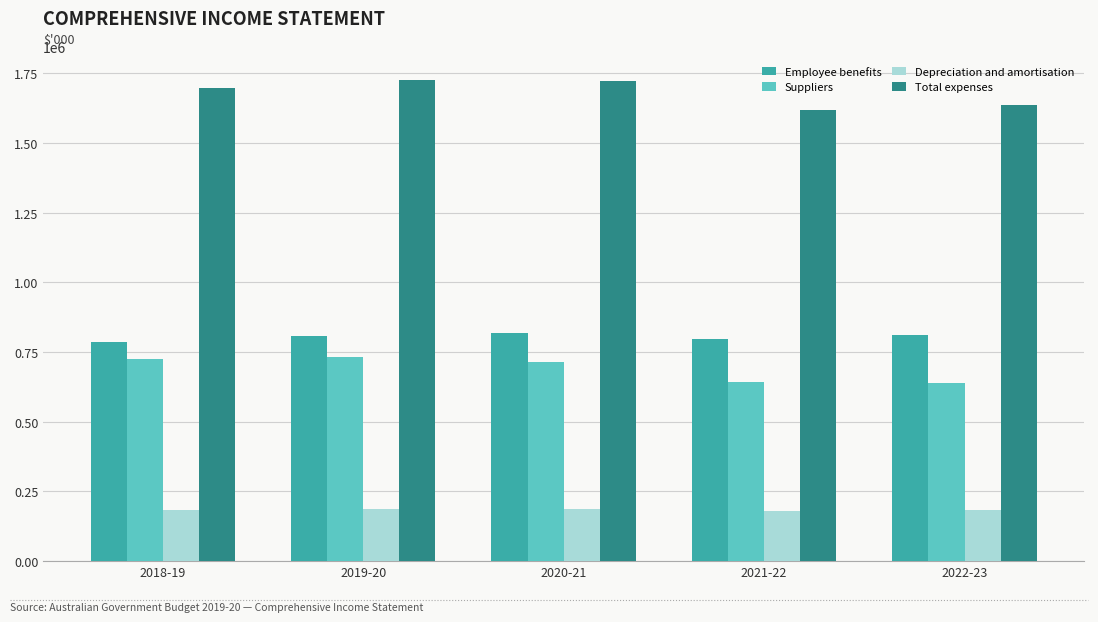

Count the number of categories in the chart.

5